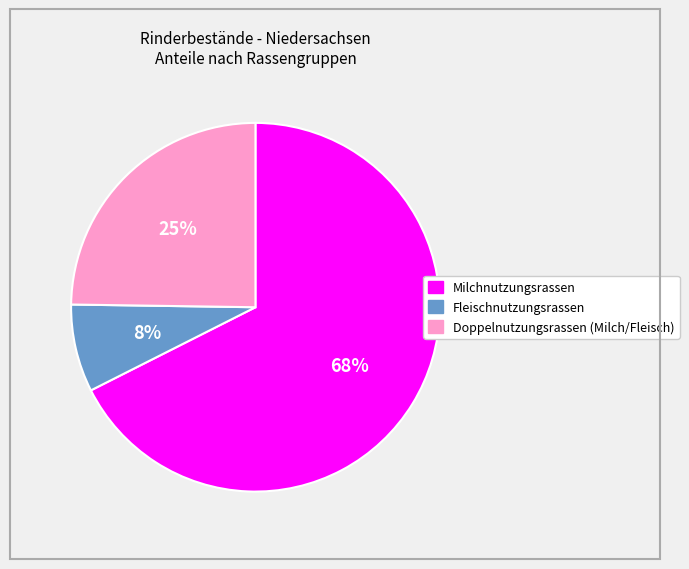

Do Fleischnutzungsrassen and Doppelnutzungsrassen (Milch/Fleisch) together represent more than half of the pie?

No